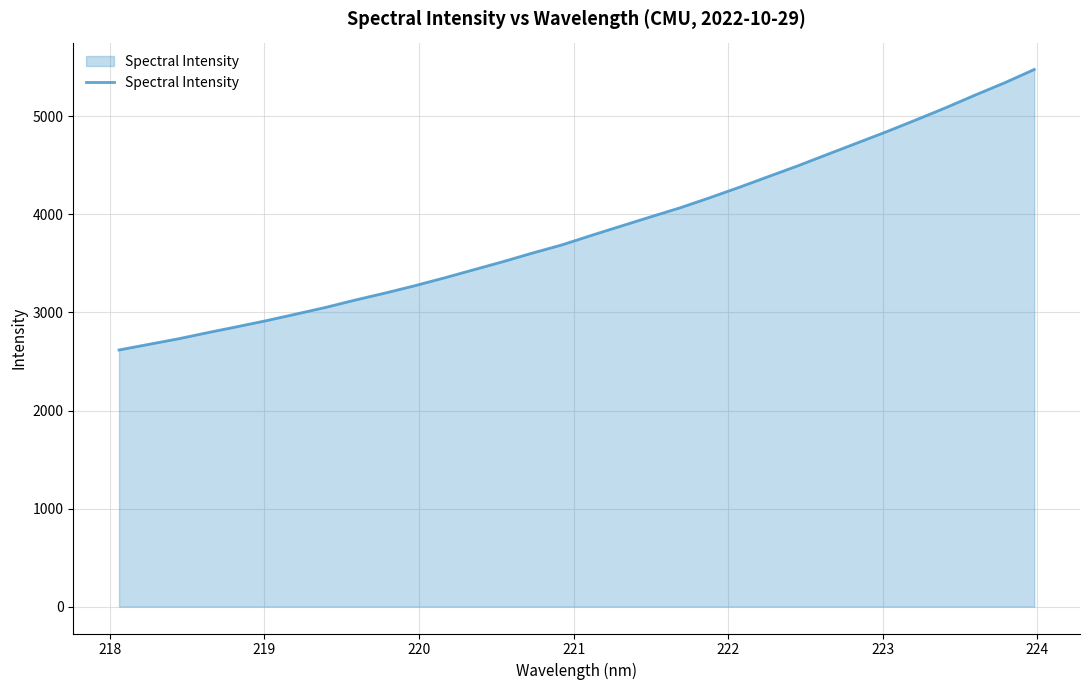

What is the greatest value displayed?

5478.1